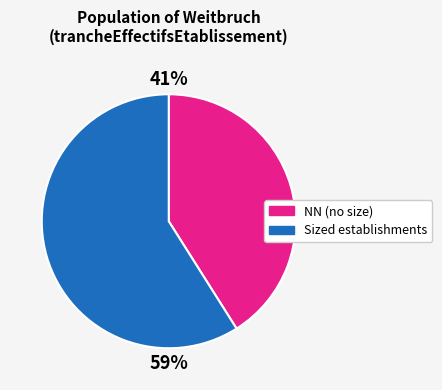

To the nearest percent, what is the difference between the largest and smallest slice percentages?

18%